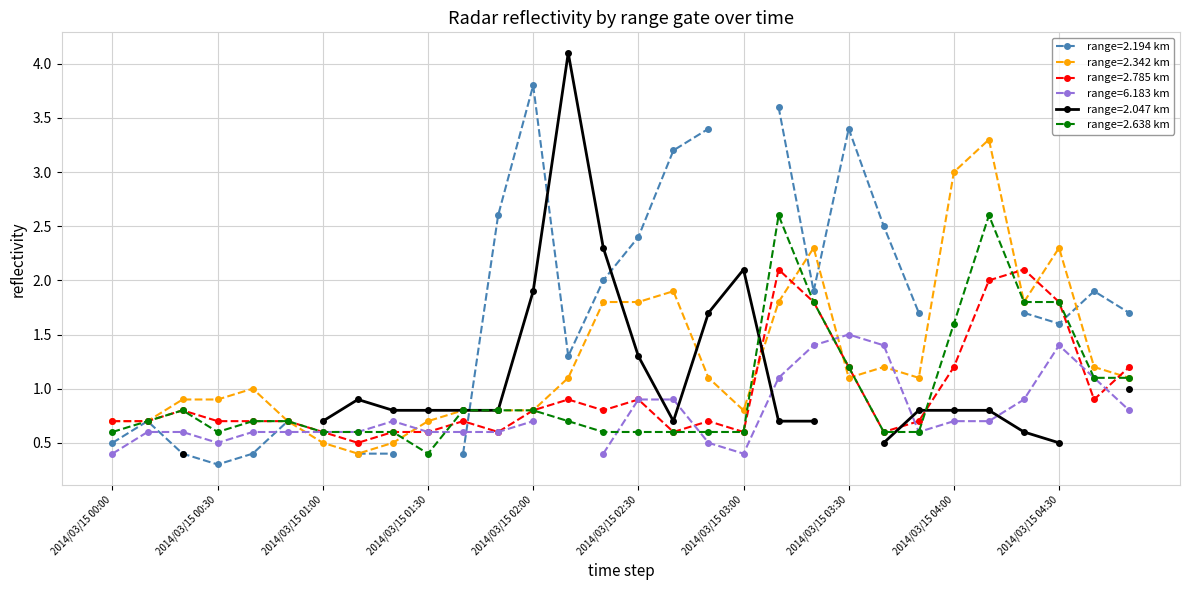

Where is the first local minimum for range=2.638 km?

2014/03/15 00:30